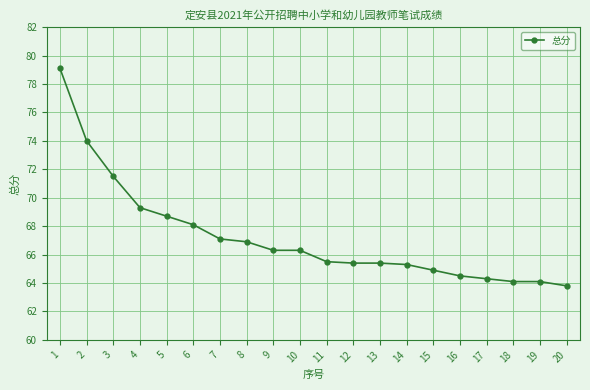

What value does the data have at 16?

64.5